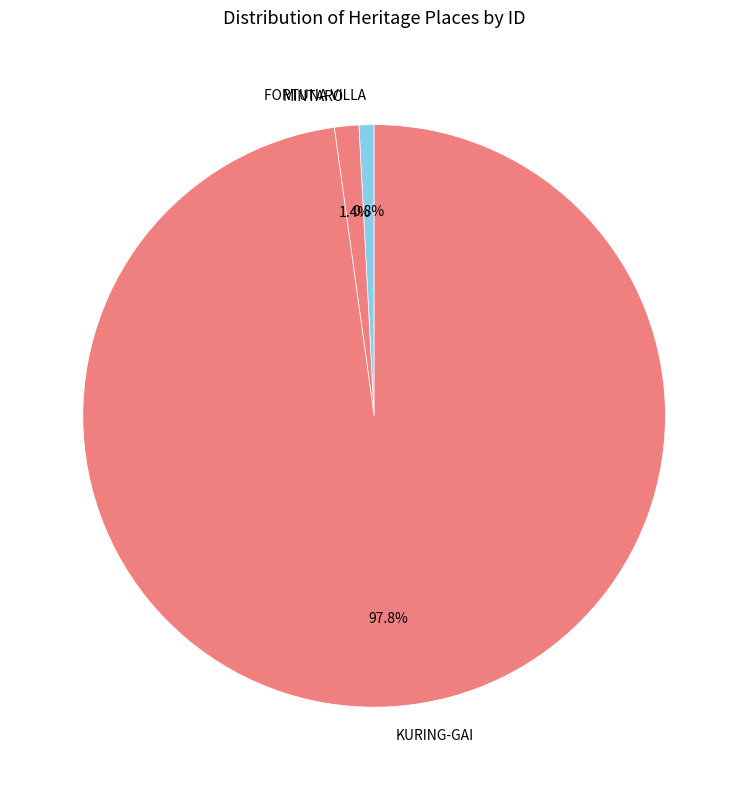

Is there a majority slice in this chart?

Yes